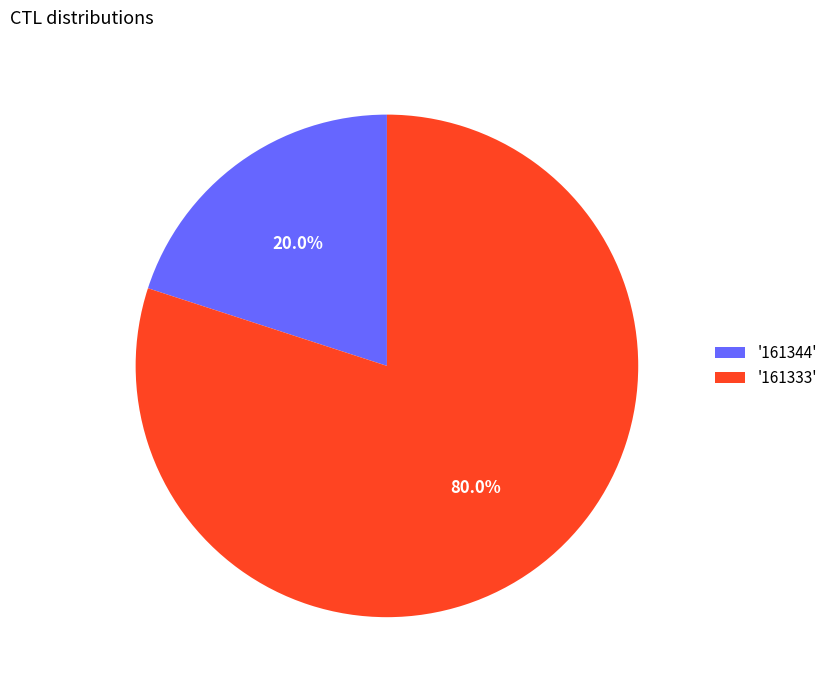

Approximately how many times larger is the value at '161333' compared to '161344'?

4.0